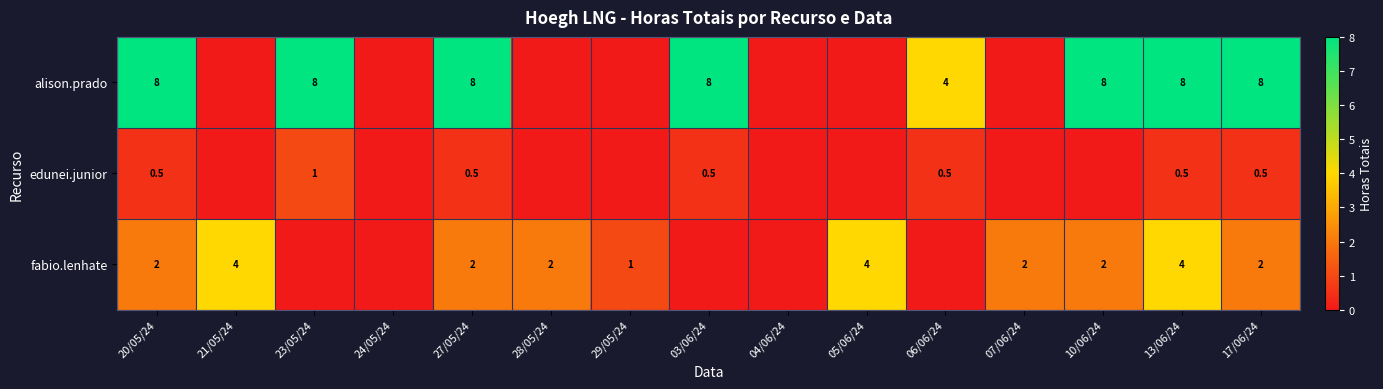

The fabio.lenhate series shows 1.8 at 21/05/24. True or false?

False